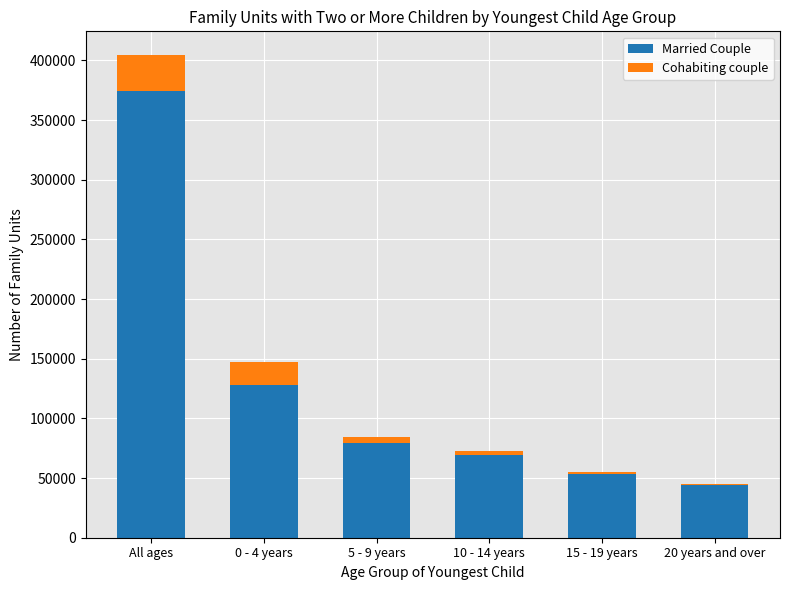

Reading left to right, transcribe the values for Married Couple.

All ages=374711	0 - 4 years=128358	5 - 9 years=79244	10 - 14 years=69509	15 - 19 years=53518	20 years and over=44082